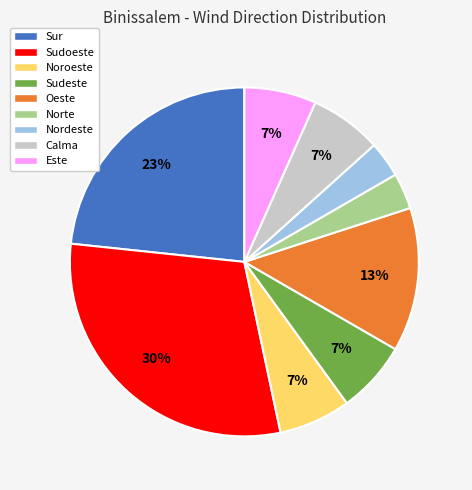

What is the ratio of the value at Nordeste to the value at Norte?

1.0